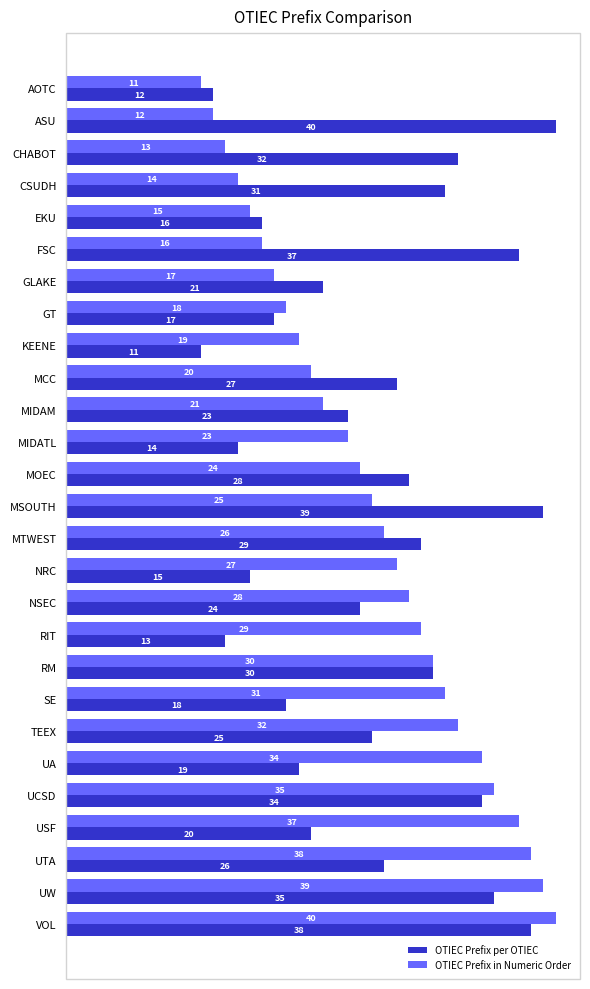

What is the average value of the OTIEC Prefix in Numeric Order series?

25